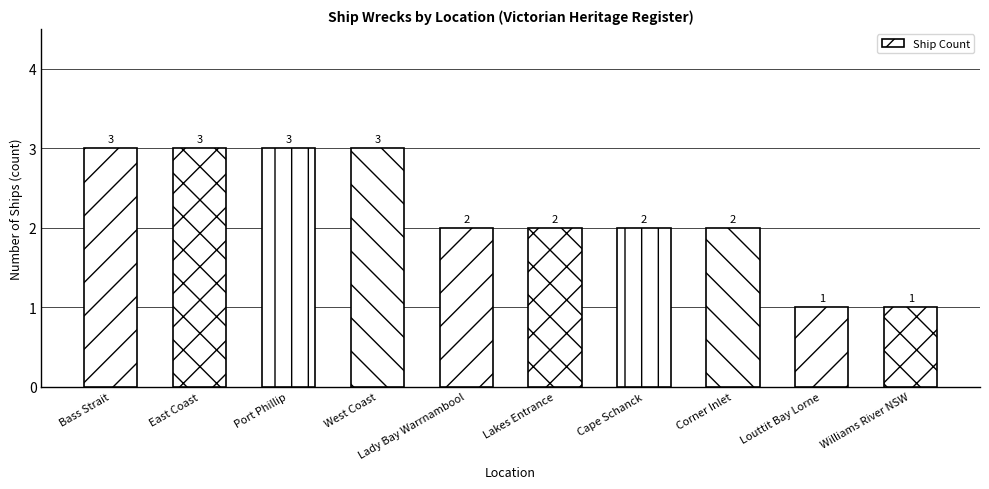

Count the values in the range 2 to 3.

8